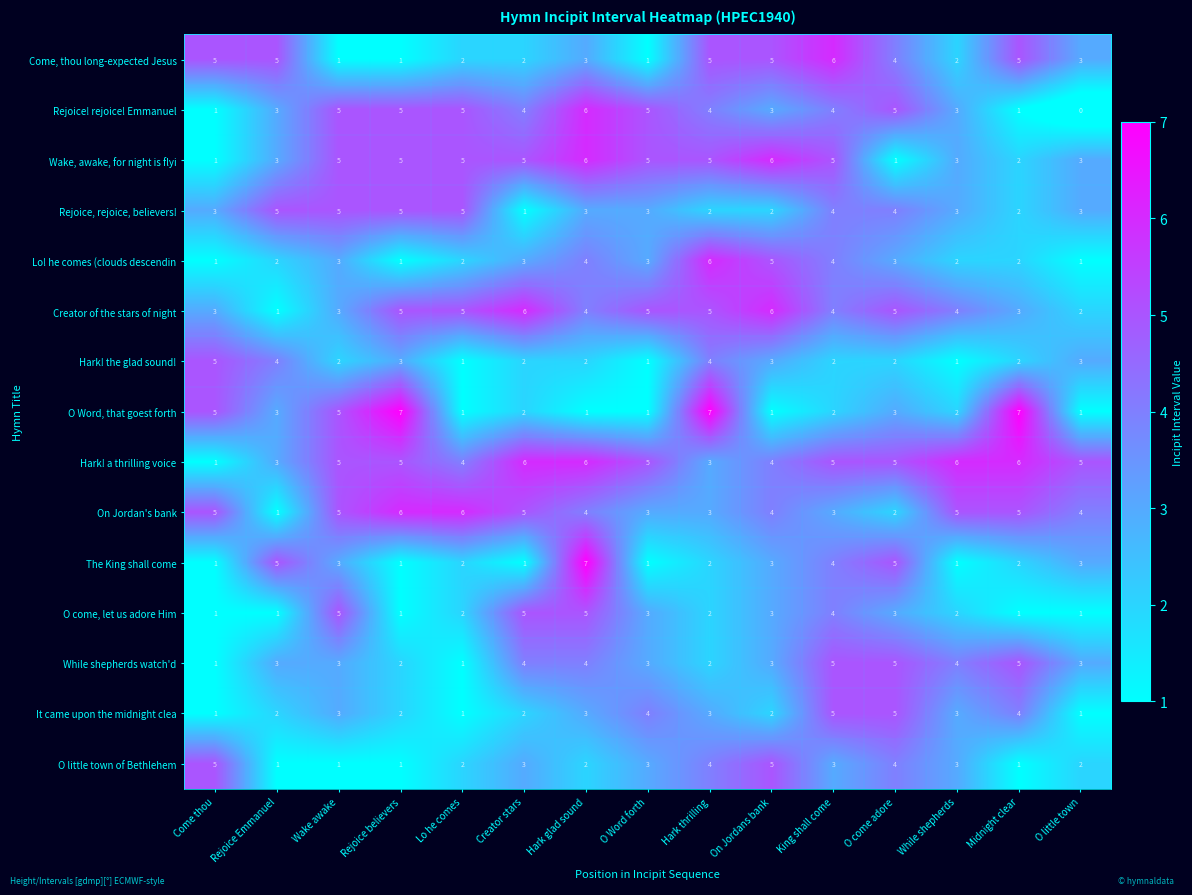

Which label corresponds to the smallest value in the chart?

O little town